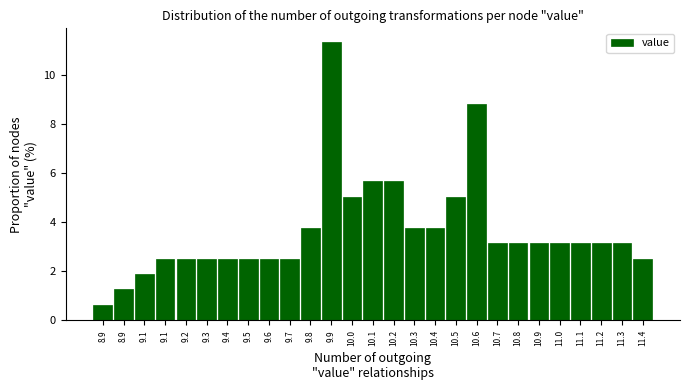

How many values are below 3?

11